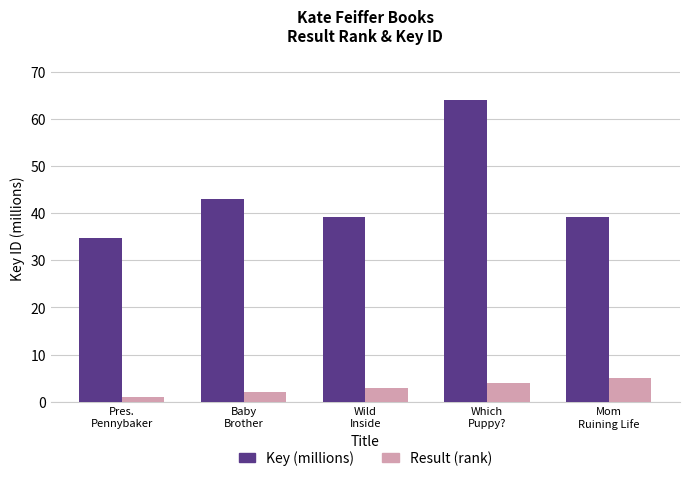

What are all the series names shown in the legend?

Key (millions), Result (rank)